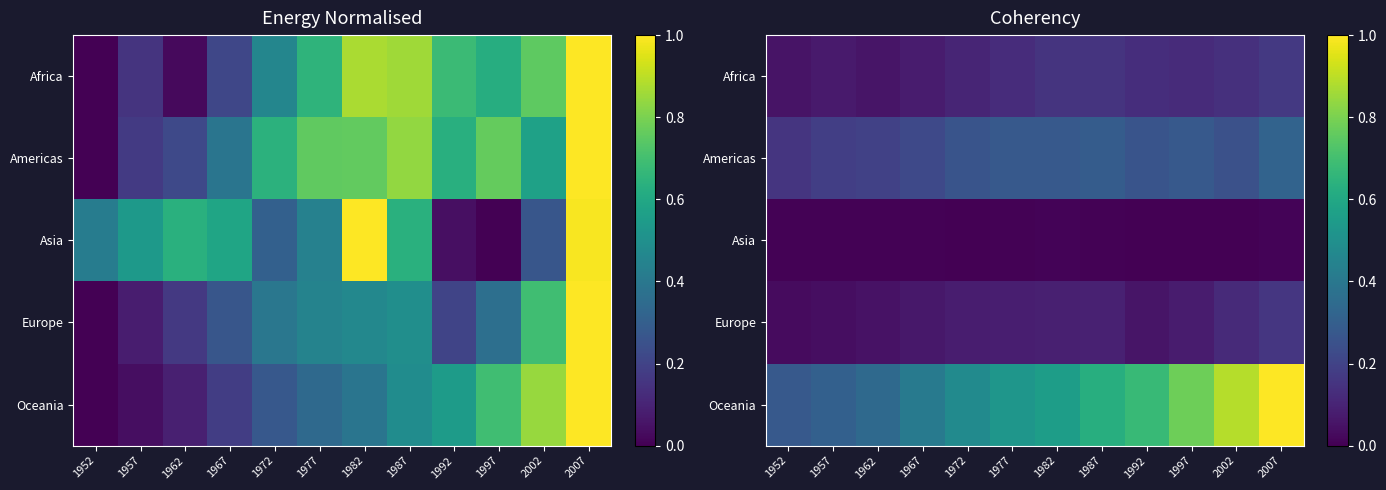

What is the total value across all series at 1962?

0.6